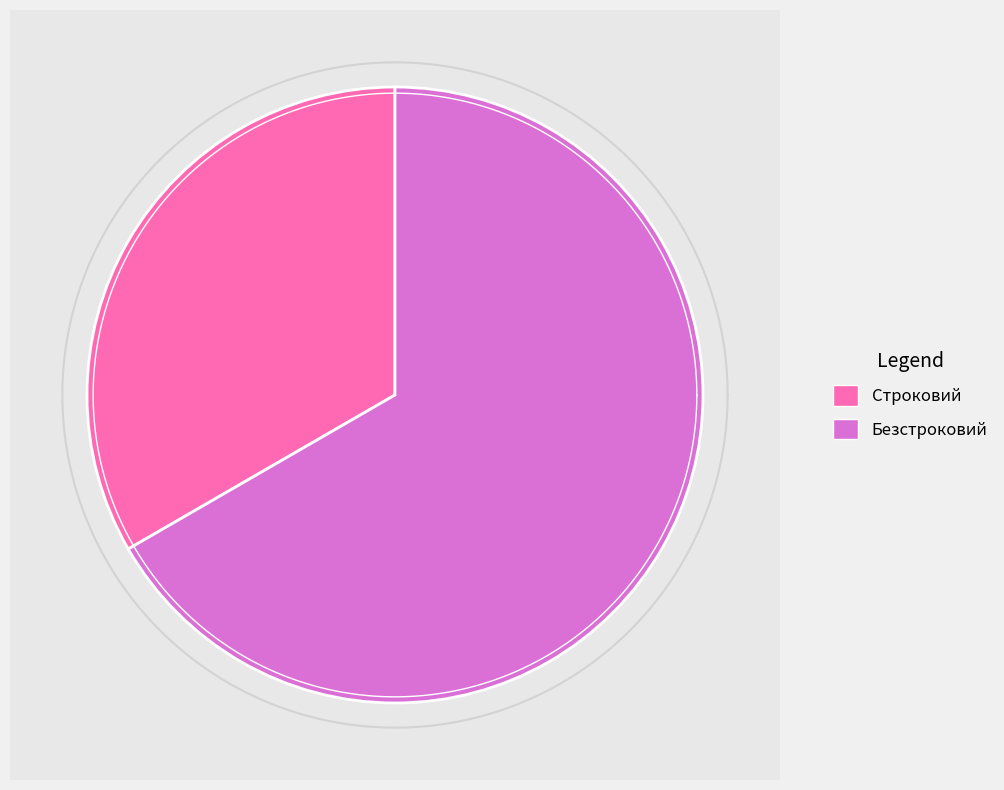

Does Строковий account for over 50% of the chart?

No